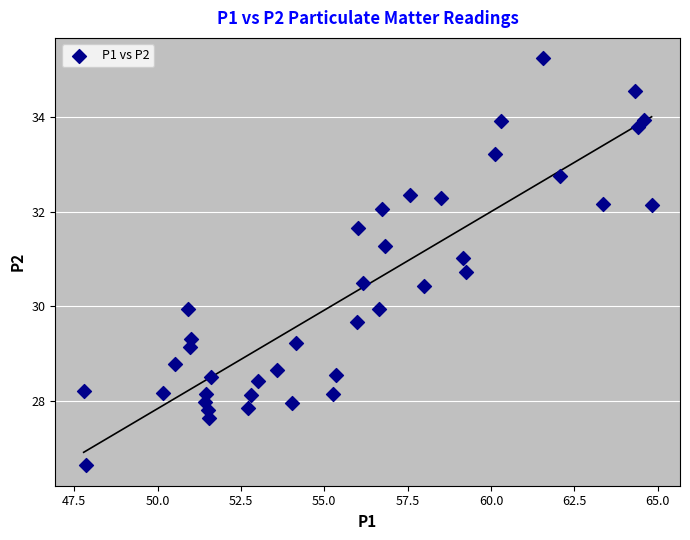

What is the range of X values (max minus min)?

17.0